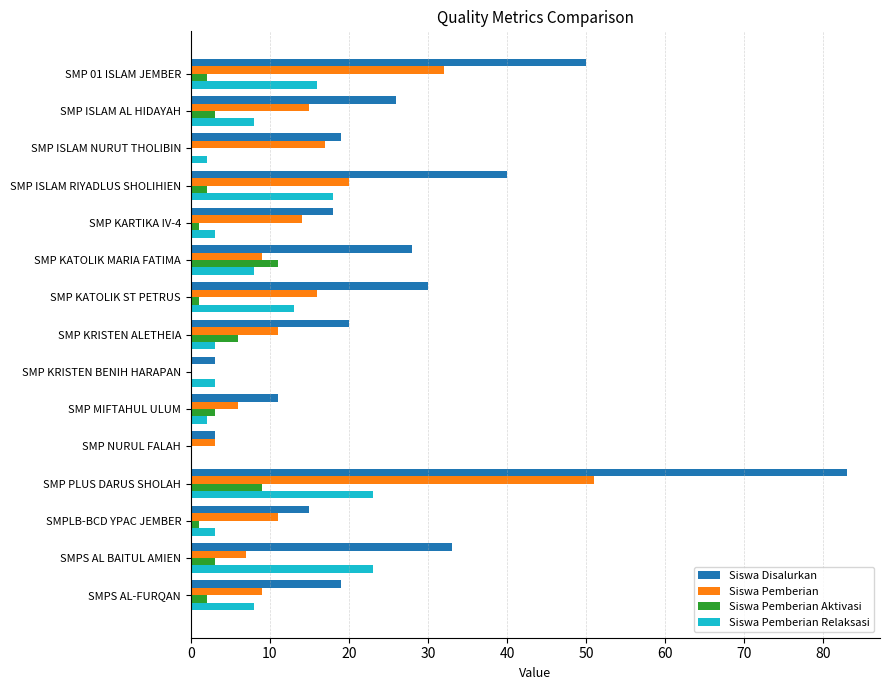

At which category is the sum across all series the highest?

SMP PLUS DARUS SHOLAH